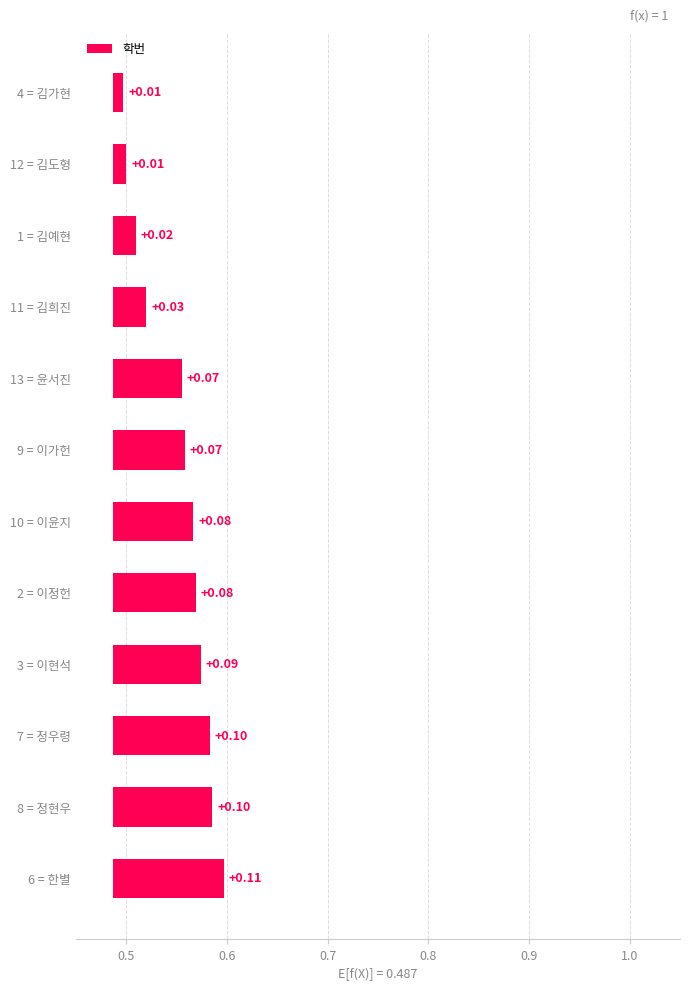

The chart shows a value of 0.2 at 6 = 한별. True or false?

False